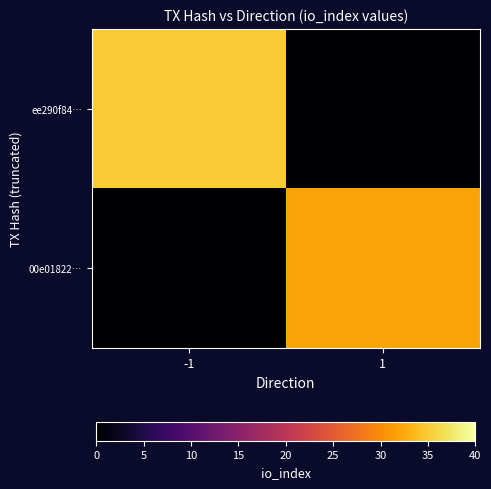

Reading right to left, list all the values displayed in this chart.

ee290f84…: 1=0	-1=35
00e01822…: 1=32	-1=0